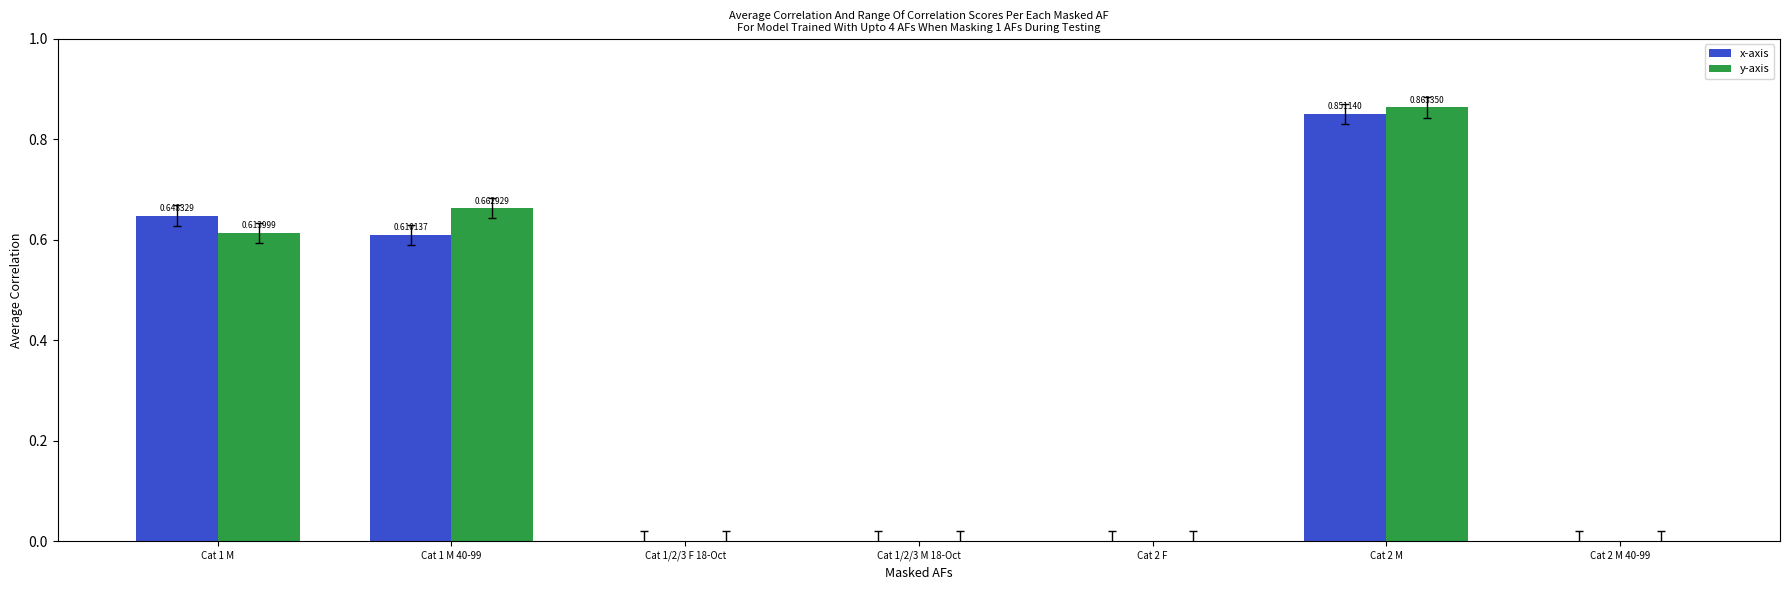

How many series are shown in this chart?

2